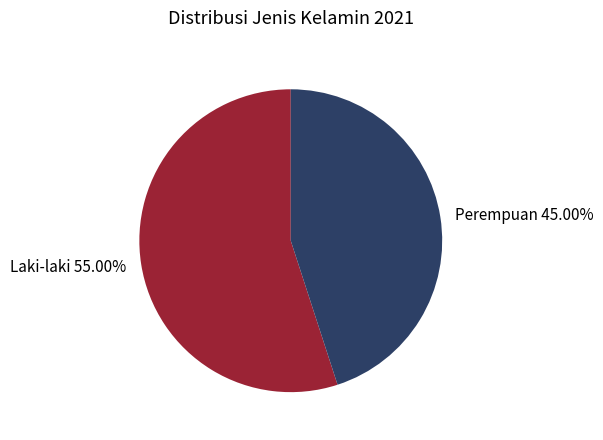

How many segments does this pie chart have?

2